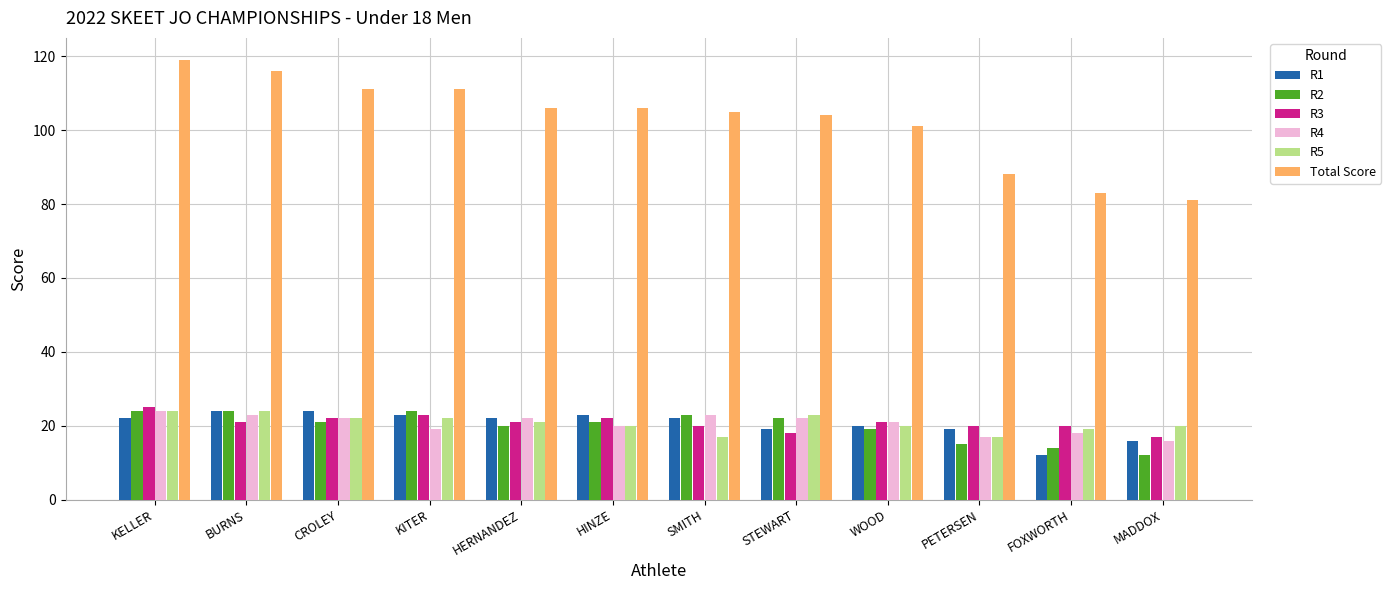

Reading left to right, what are all the values shown in this chart?

R1: 22	24	24	23	22	23	22	19	20	19	12	16
R2: 24	24	21	24	20	21	23	22	19	15	14	12
R3: 25	21	22	23	21	22	20	18	21	20	20	17
R4: 24	23	22	19	22	20	23	22	21	17	18	16
R5: 24	24	22	22	21	20	17	23	20	17	19	20
Total Score: 119	116	111	111	106	106	105	104	101	88	83	81